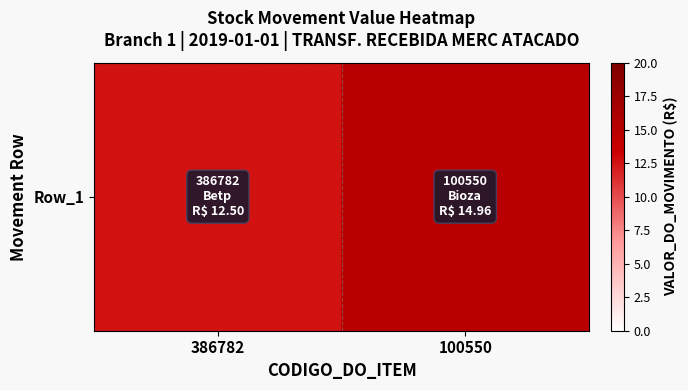

Count the number of categories in the chart.

2